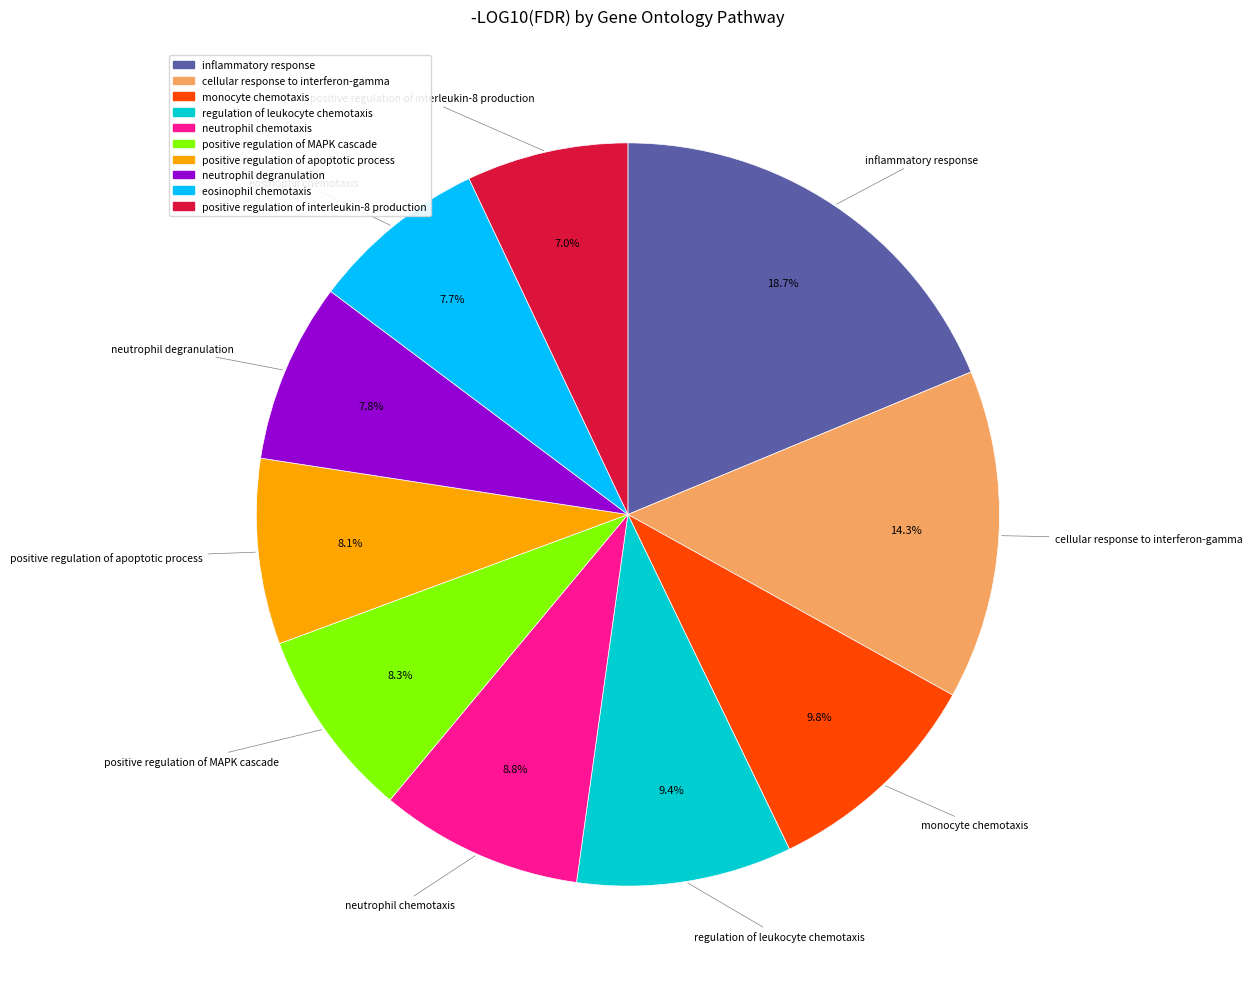

True or false: inflammatory response accounts for 12% of the total.

False